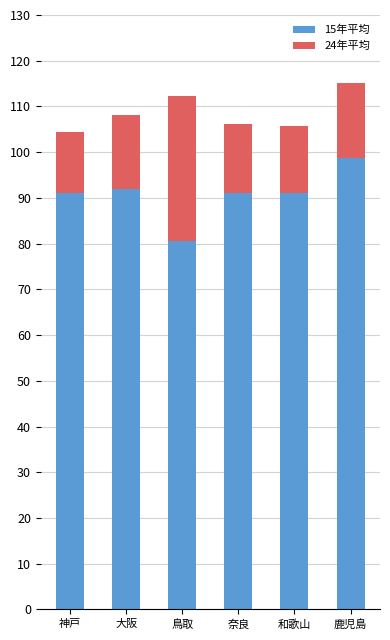

What is the minimum value for 15年平均?

80.5